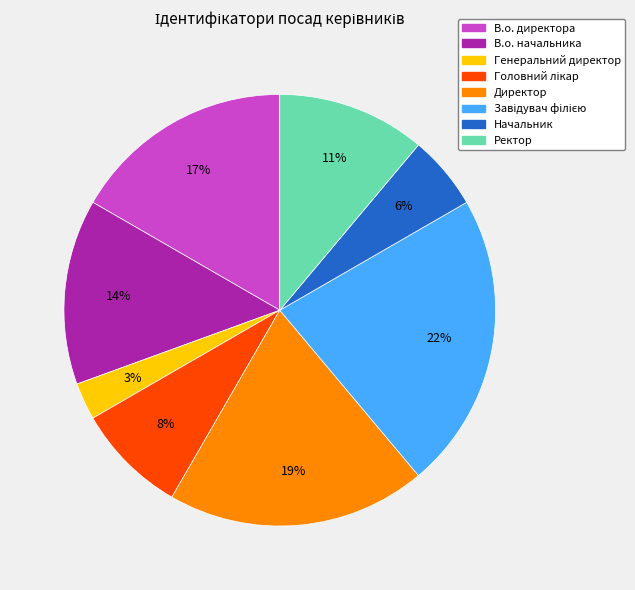

What is the smallest slice in the pie chart?

Генеральний директор